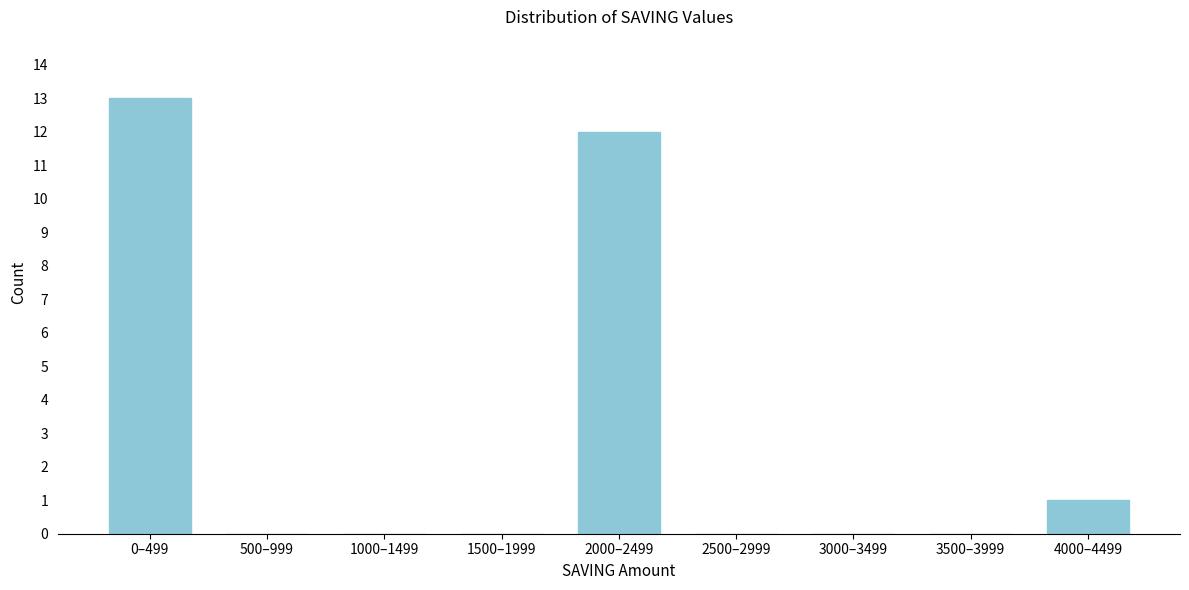

Reading right to left, extract all data points from this chart.

4000–4499=1	3500–3999=0	3000–3499=0	2500–2999=0	2000–2499=12	1500–1999=0	1000–1499=0	500–999=0	0–499=13